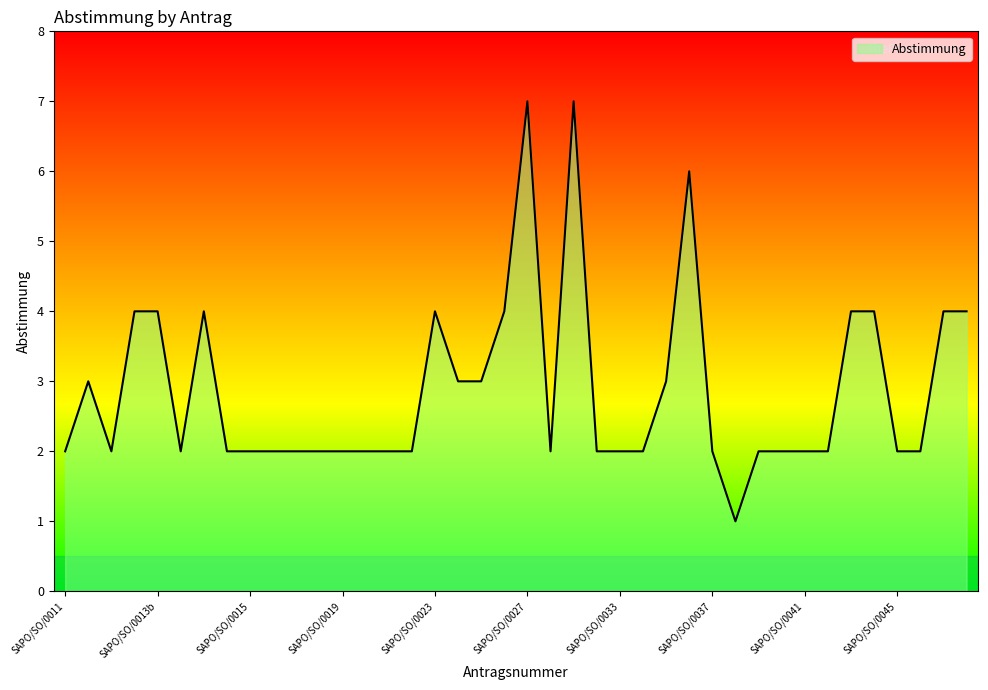

What is the difference between the maximum and minimum values?

6